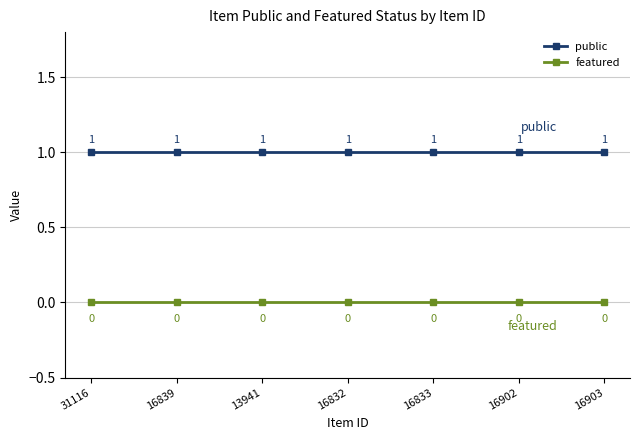

List the series in order of their peak value, lowest first.

featured, public